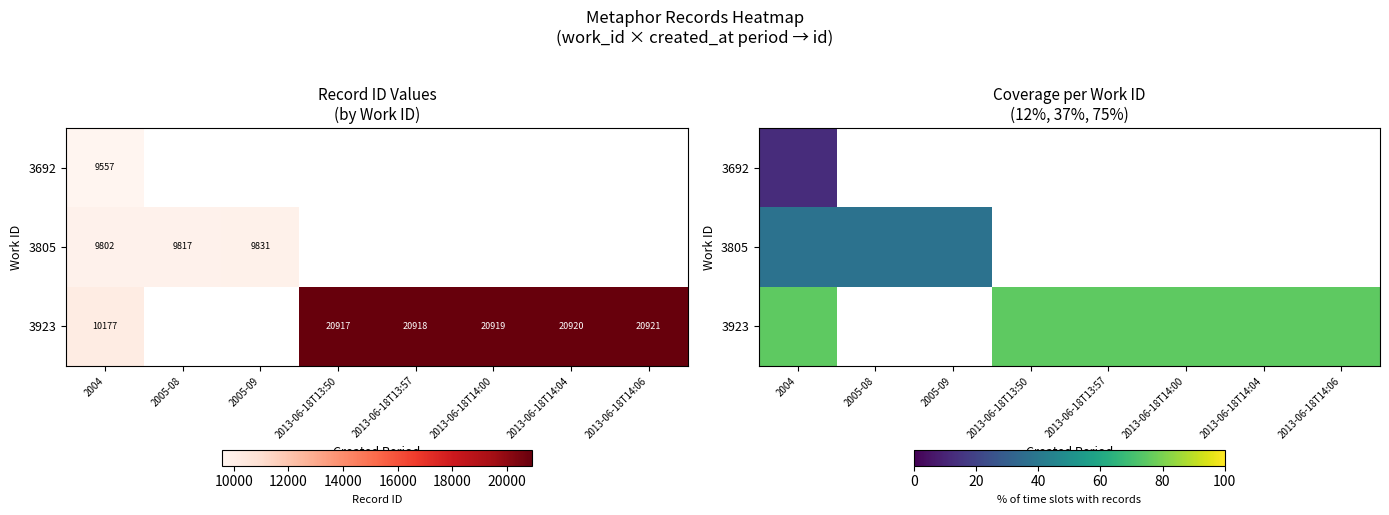

Which series changed the most between 2004 and 2013-06-18T13:57?

3923